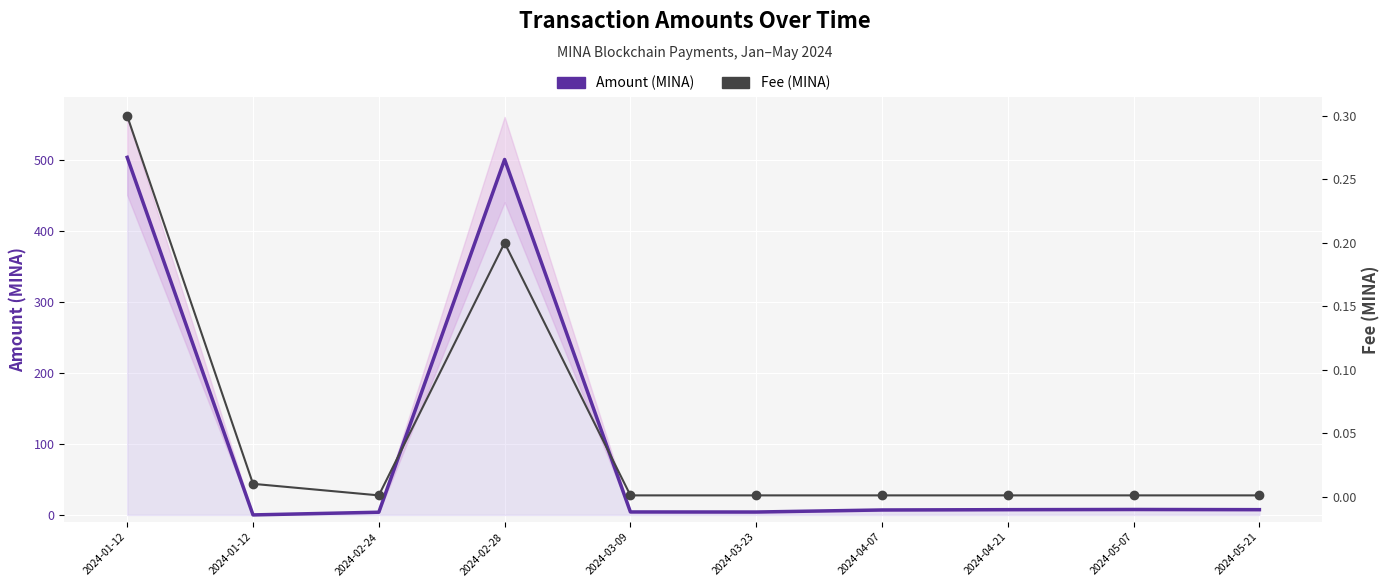

Which series reaches the maximum Y coordinate?

Amount (MINA)